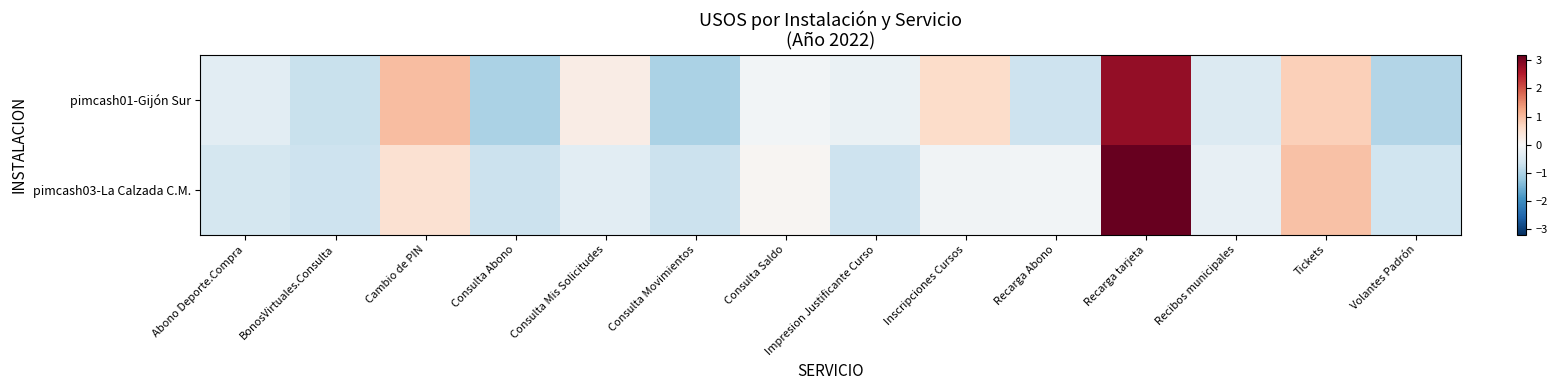

Reading left to right, list all the values displayed in this chart.

pimcash01-Gijón Sur: Abono Deporte.Compra=-0.3	BonosVirtuales.Consulta=-0.7	Cambio de PIN=1.0	Consulta Abono=-1.0	Consulta Mis Solicitudes=0.2	Consulta Movimientos=-1.0	Consulta Saldo=-0.1	Impresion Justificante Curso=-0.2	Inscripciones Cursos=0.6	Recarga Abono=-0.7	Recarga tarjeta=2.8	Recibos municipales=-0.4	Tickets=0.8	Volantes Padrón=-0.9
pimcash03-La Calzada C.M.: Abono Deporte.Compra=-0.6	BonosVirtuales.Consulta=-0.7	Cambio de PIN=0.5	Consulta Abono=-0.7	Consulta Mis Solicitudes=-0.3	Consulta Movimientos=-0.7	Consulta Saldo=0.1	Impresion Justificante Curso=-0.7	Inscripciones Cursos=-0.1	Recarga Abono=-0.1	Recarga tarjeta=3.2	Recibos municipales=-0.3	Tickets=0.9	Volantes Padrón=-0.6